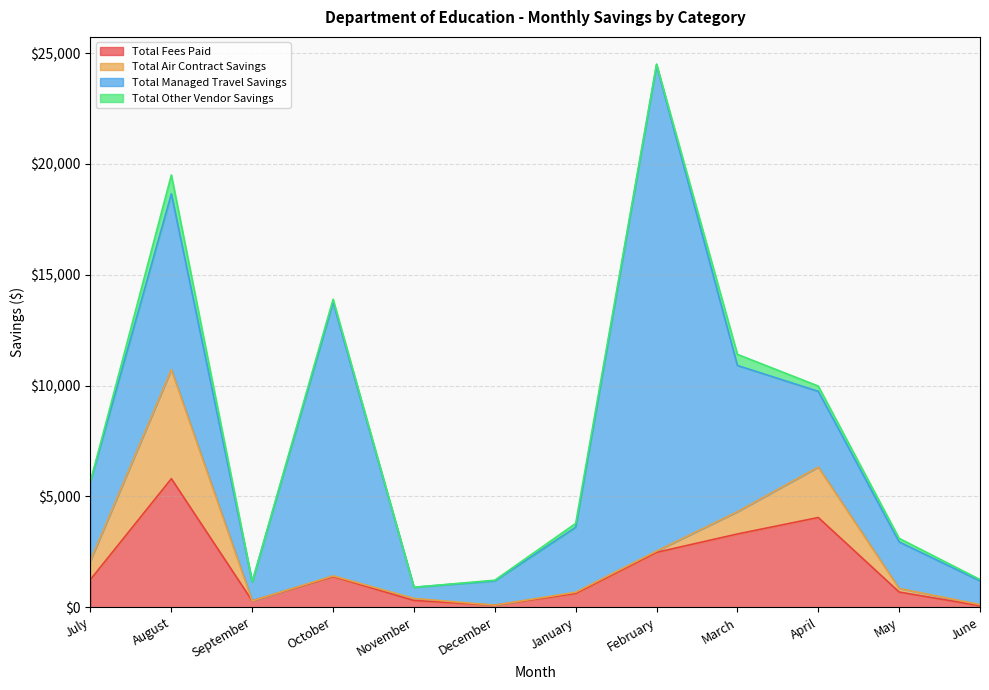

What is the difference between the maximum and minimum values in the Total Fees Paid series?

5732.0